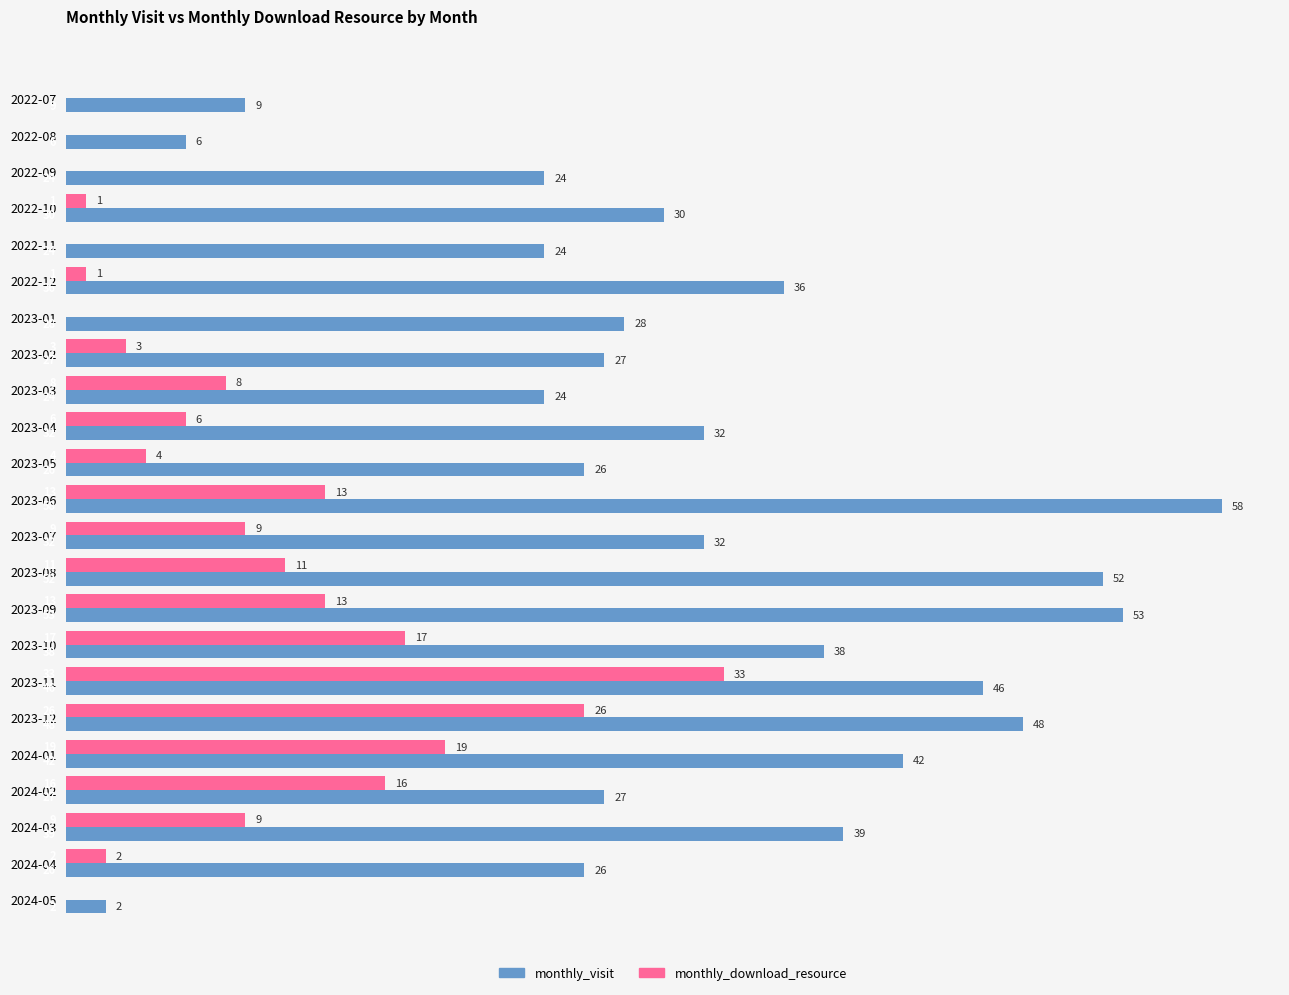

Read the monthly_download_resource value at 2023-08, to the nearest 10.

10